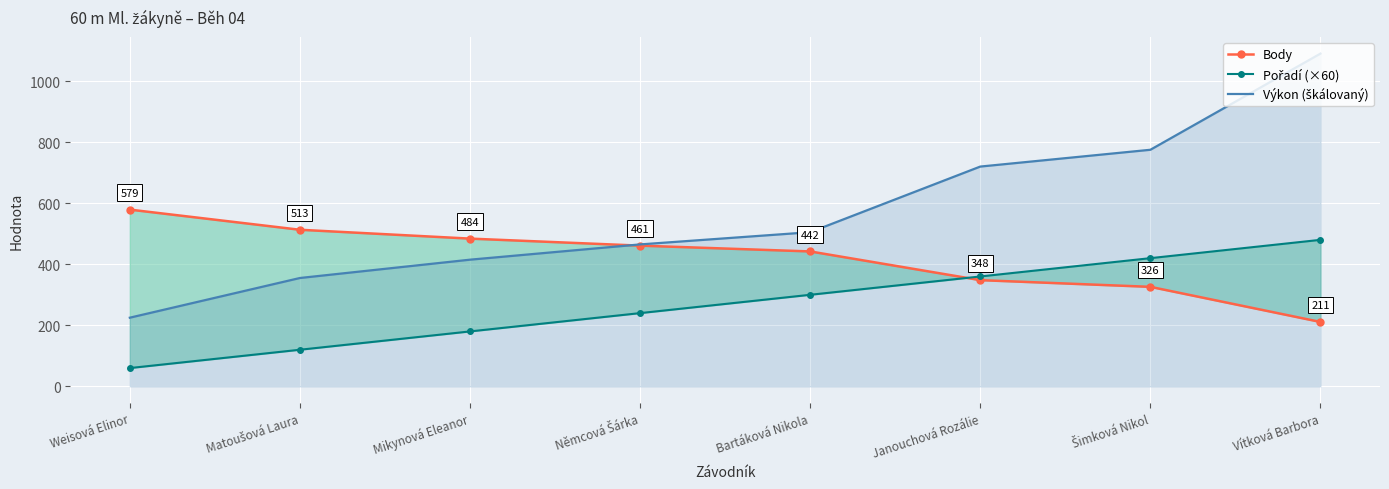

Is the value of Pořadí (×60) at Bartáková Nikola greater than the value of Body at Weisová Elinor?

No